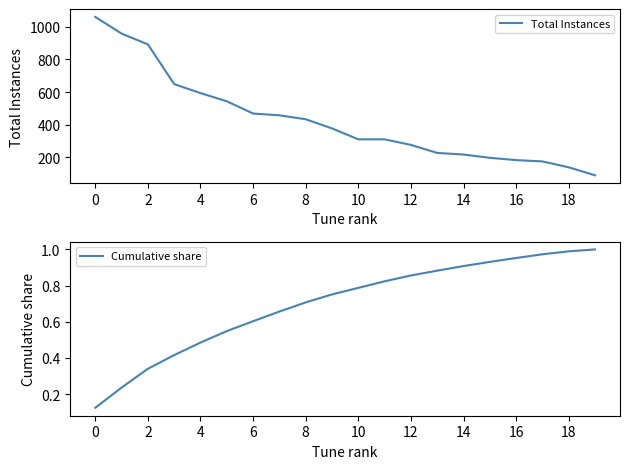

Rank the series at 17 from highest to lowest value.

Total Instances, Cumulative share